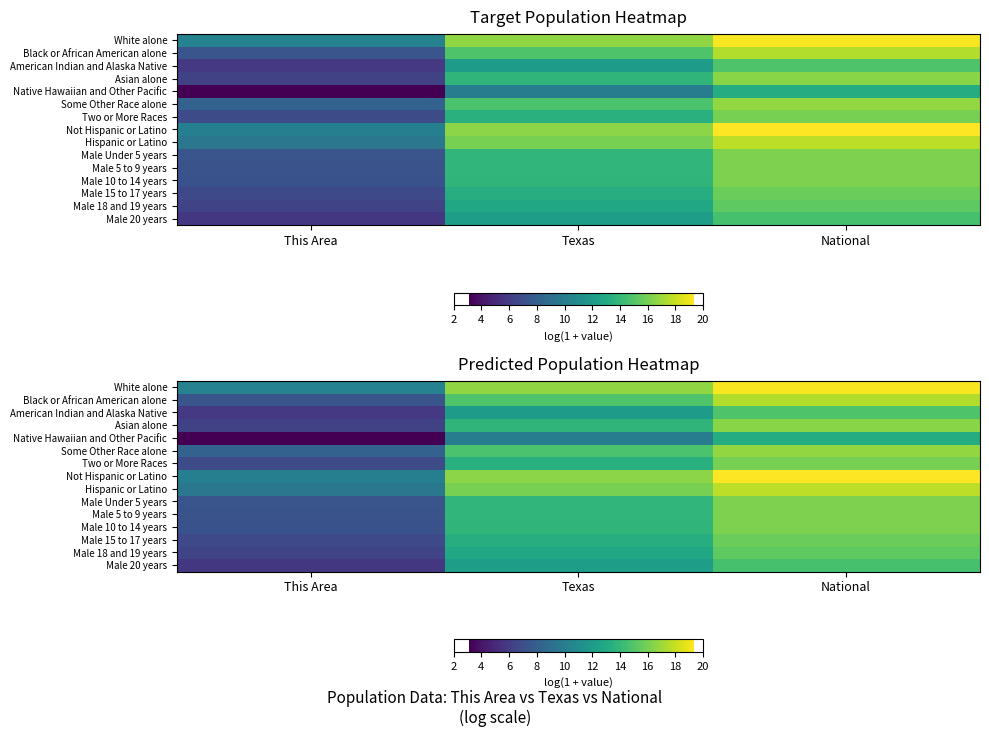

Between This Area and Texas, which is larger?

Texas